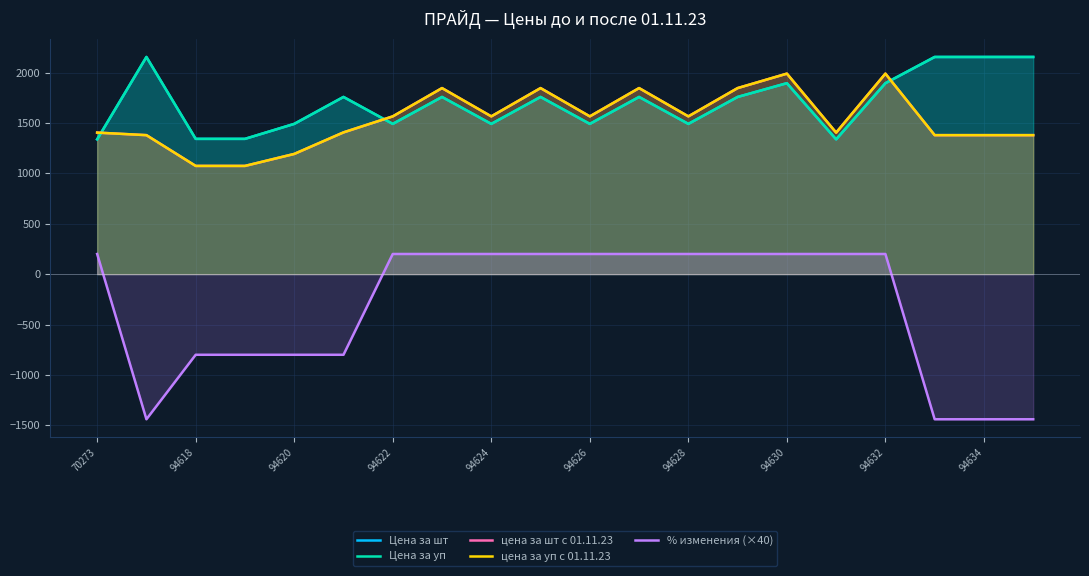

True or false: цена за шт с 01.11.23 and цена за уп с 01.11.23 intersect in this chart.

False